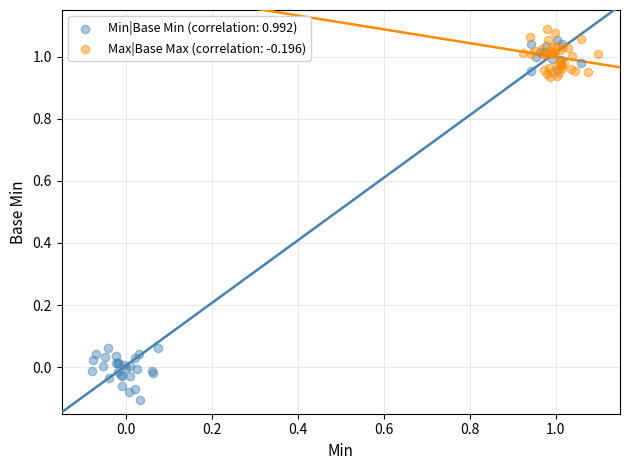

Which series has the widest spread of Y values?

Min|Base Min (correlation: 0.992)